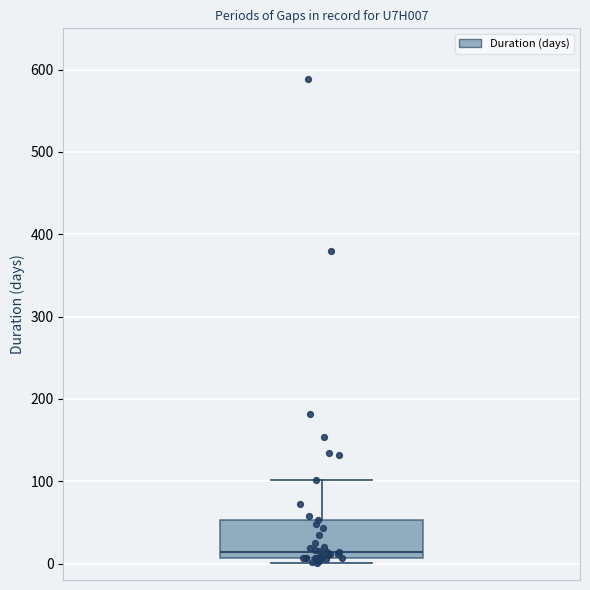

Transcribe this box plot: give where the median line is, the range the box spans, and where the two whiskers end, as read against the y-axis. The values are not printed on the chart, so give them approximately, as read against the axis.

median 10 (just above the box's lower edge), box 10 to 50, whiskers 0 to 100